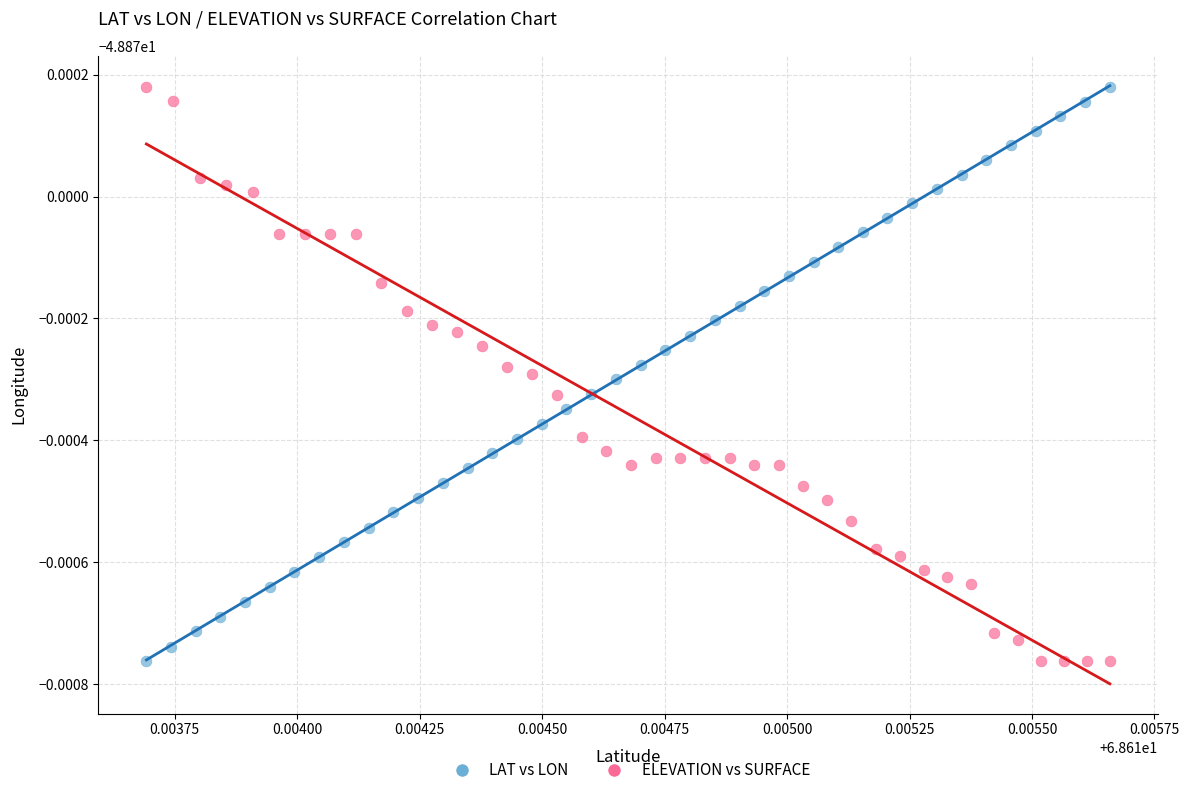

What are all the series names shown in the legend?

LAT vs LON, ELEVATION vs SURFACE